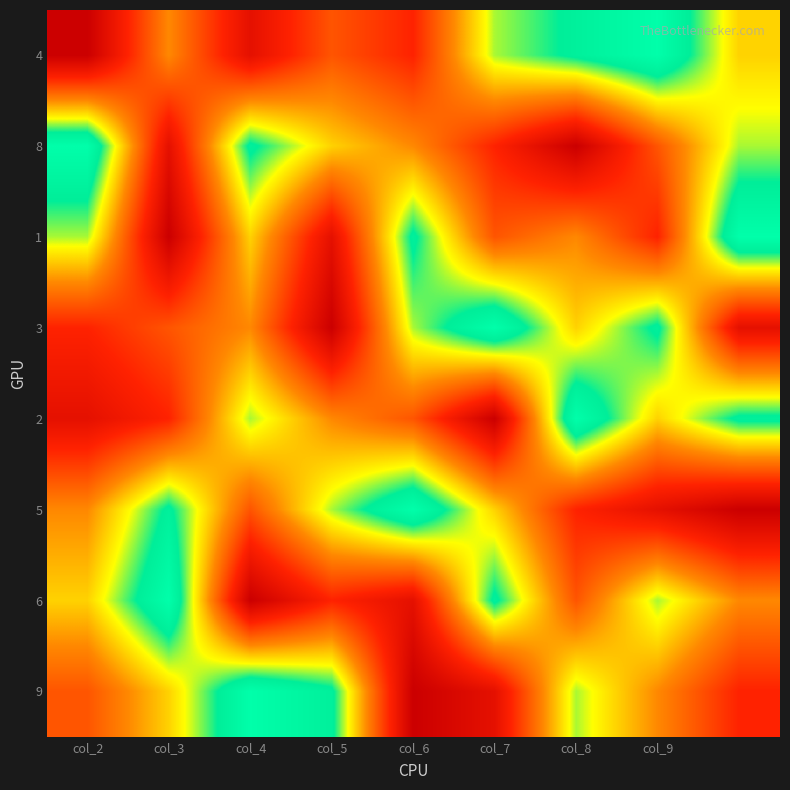

Which series has the widest spread of values?

4